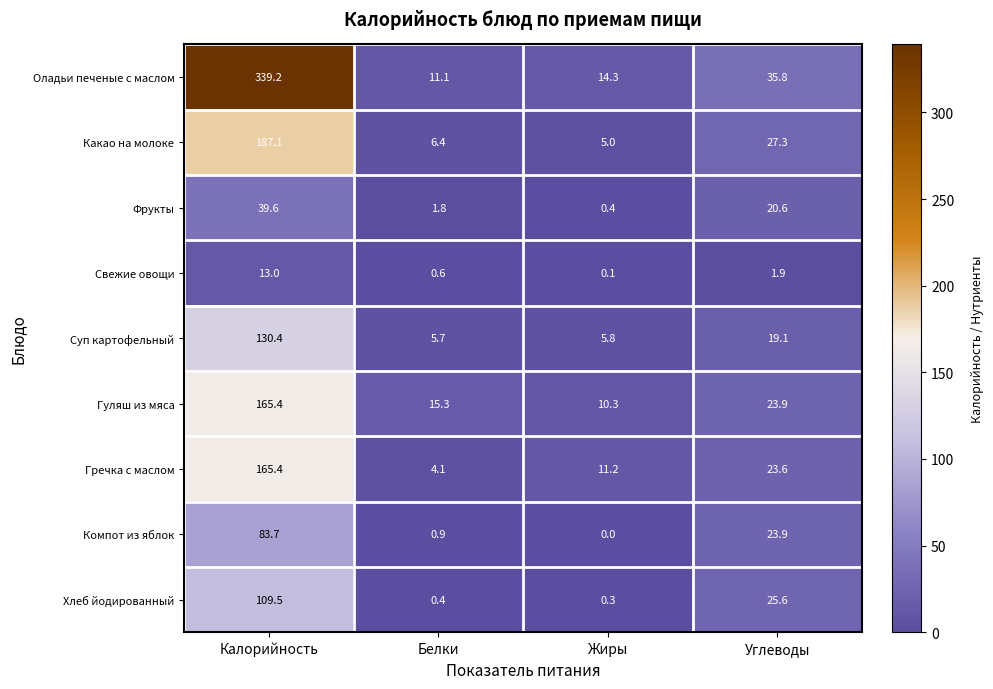

At which label does Суп картофельный first exceed 19?

Калорийность